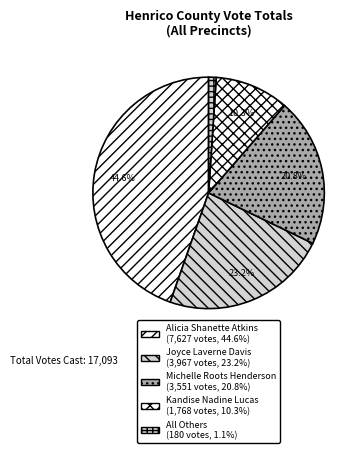

How many slices are in this pie chart?

5